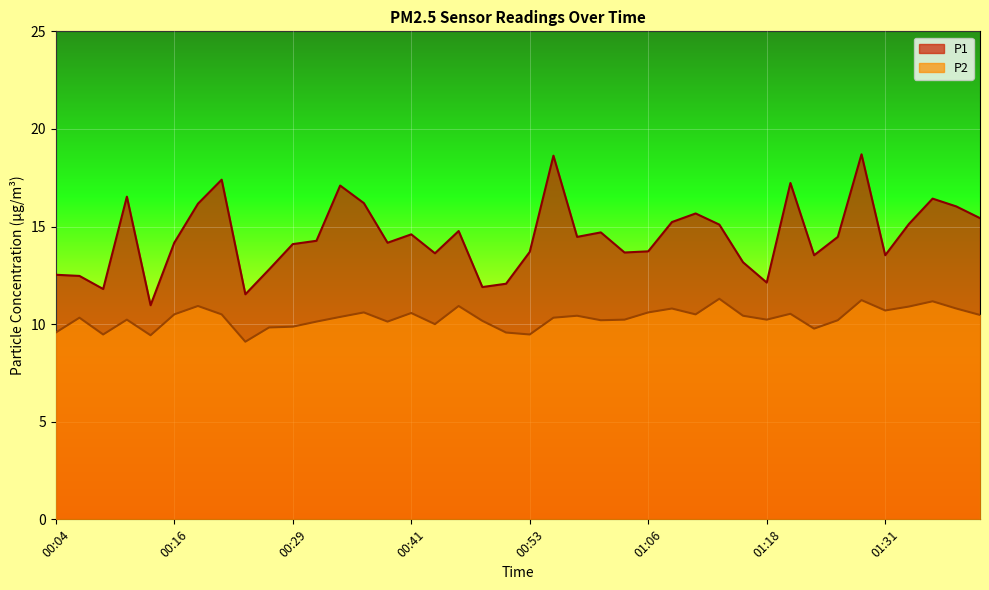

Rank the categories by P2 value from highest to lowest.

01:13, 01:29, 01:36, 00:19, 00:46, 01:34, 01:08, 01:39, 01:31, 00:36, 01:06, 00:41, 01:21, 00:16, 00:21, 01:11, 01:41, 00:58, 01:16, 00:34, 00:07, 00:56, 00:12, 01:03, 01:18, 01:01, 01:26, 00:48, 00:31, 00:39, 00:43, 00:29, 00:26, 01:23, 00:04, 00:51, 00:09, 00:53, 00:14, 00:24